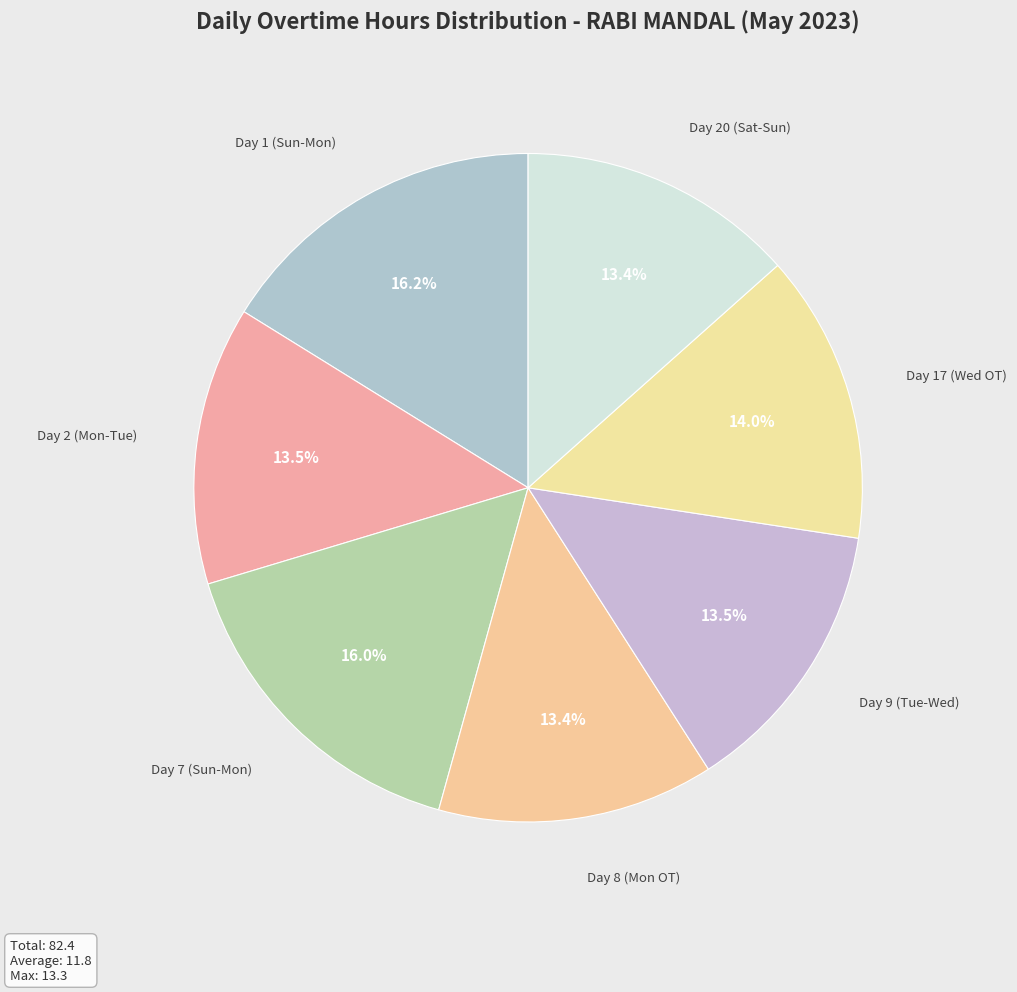

Is it true that Day 17 (Wed OT) is 14% of the pie?

True